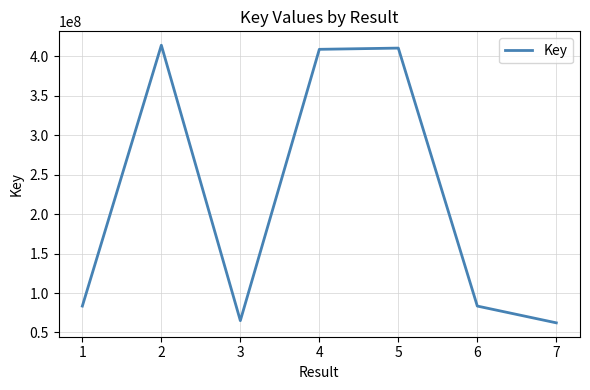

What is the change in value from 5 to 6?

-327115692